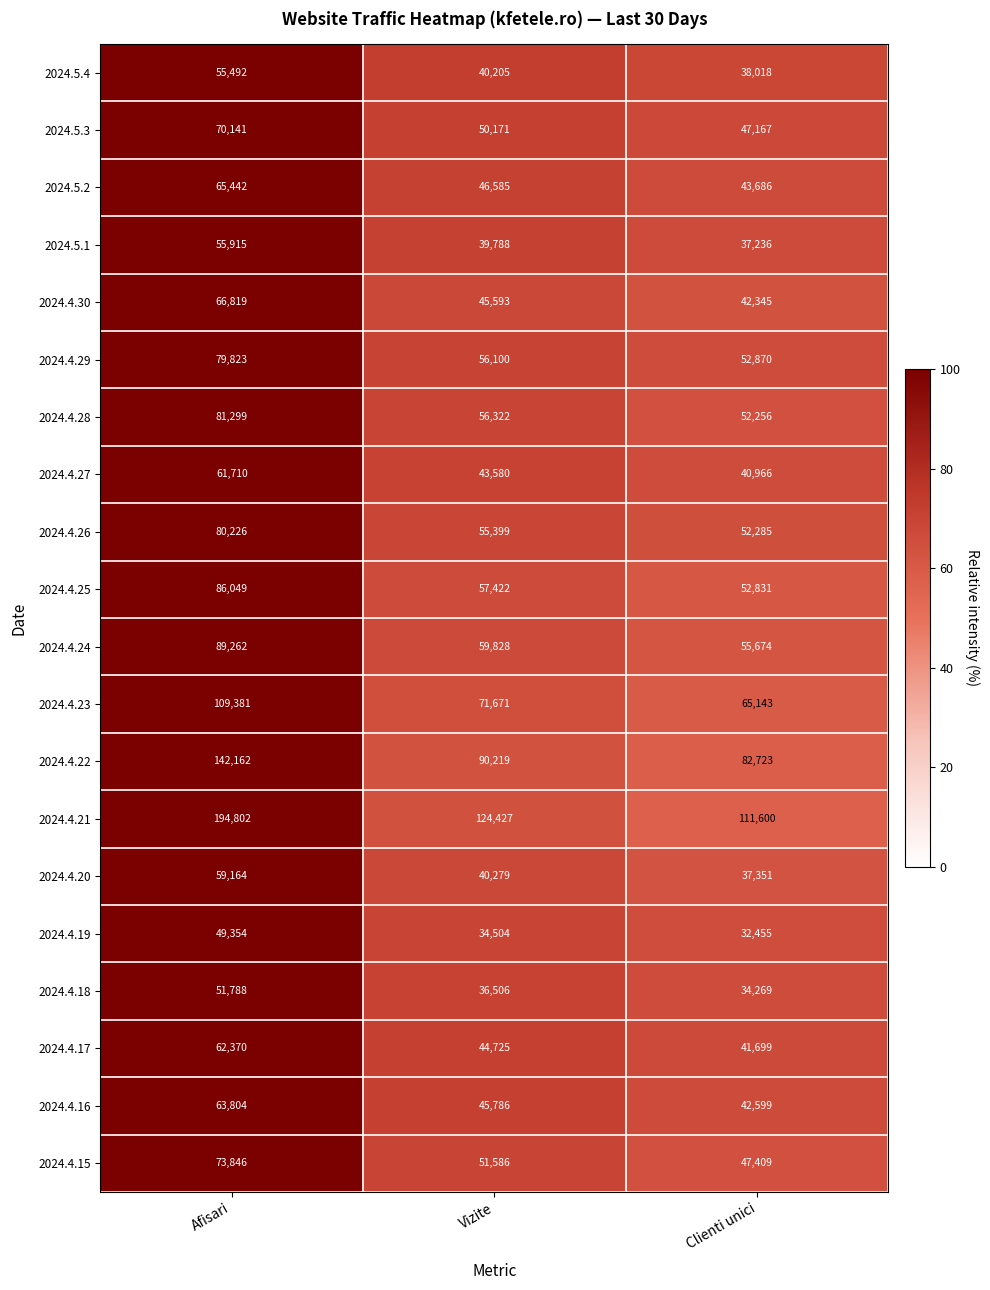

What is the highest value of the 2024.5.4 series?

55492